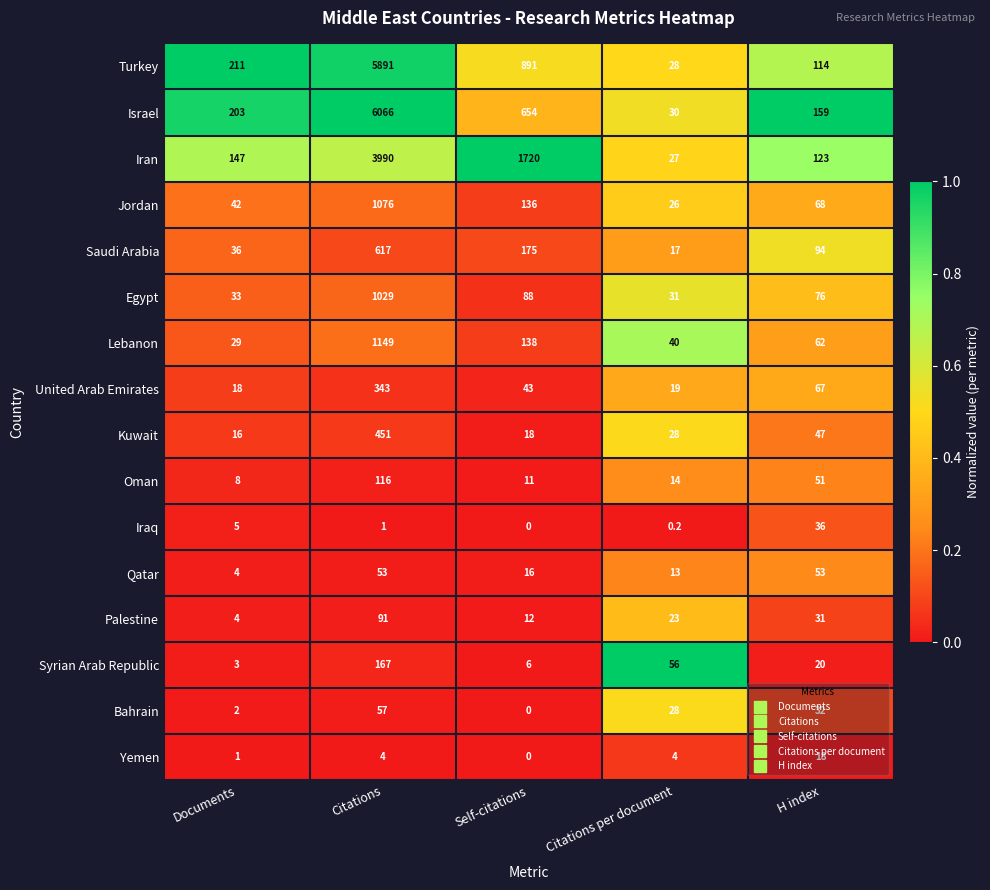

Which series has the widest spread of values?

Israel